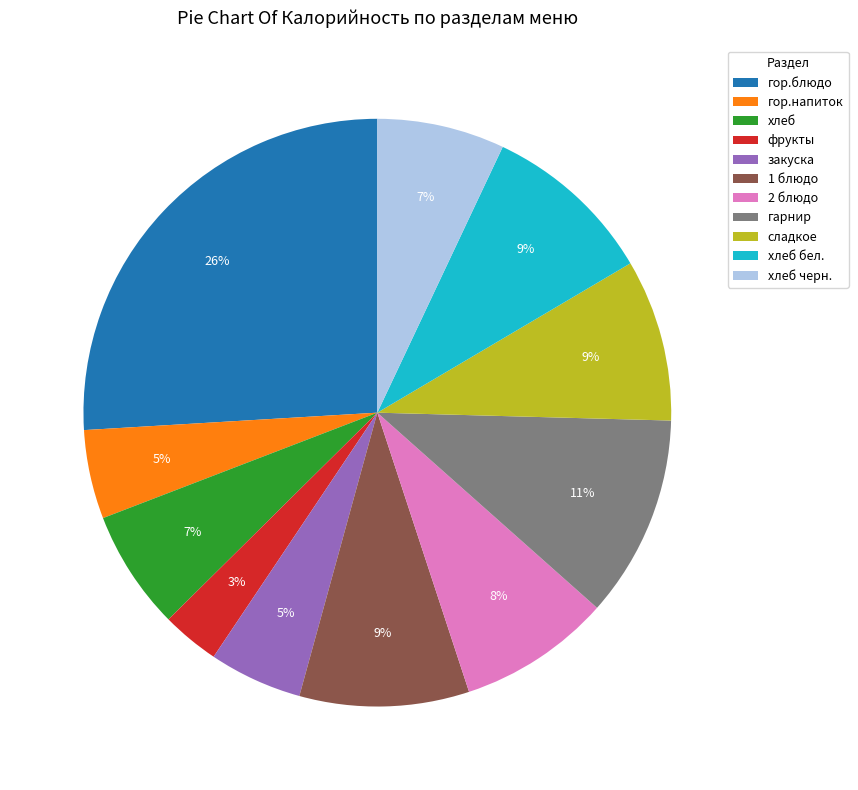

Does гарнир account for over 50% of the chart?

No